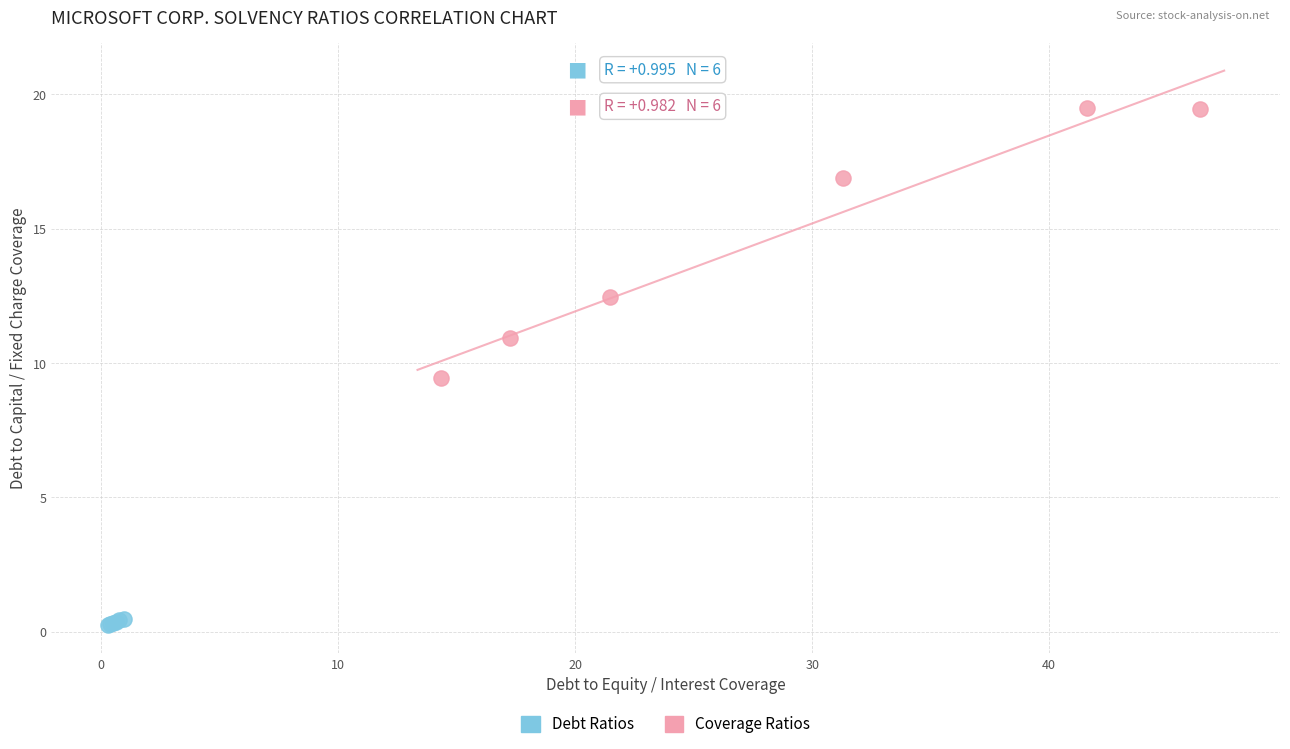

Which series contains the lowest Y value?

Debt Ratios